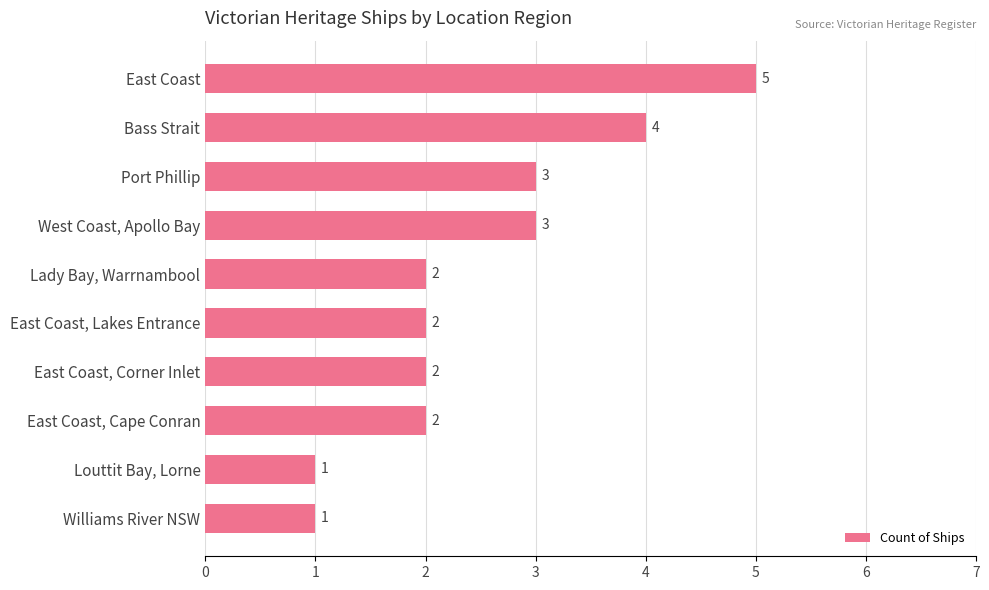

Approximately how many times larger is the value at Lady Bay, Warrnambool compared to East Coast, Corner Inlet?

1.0